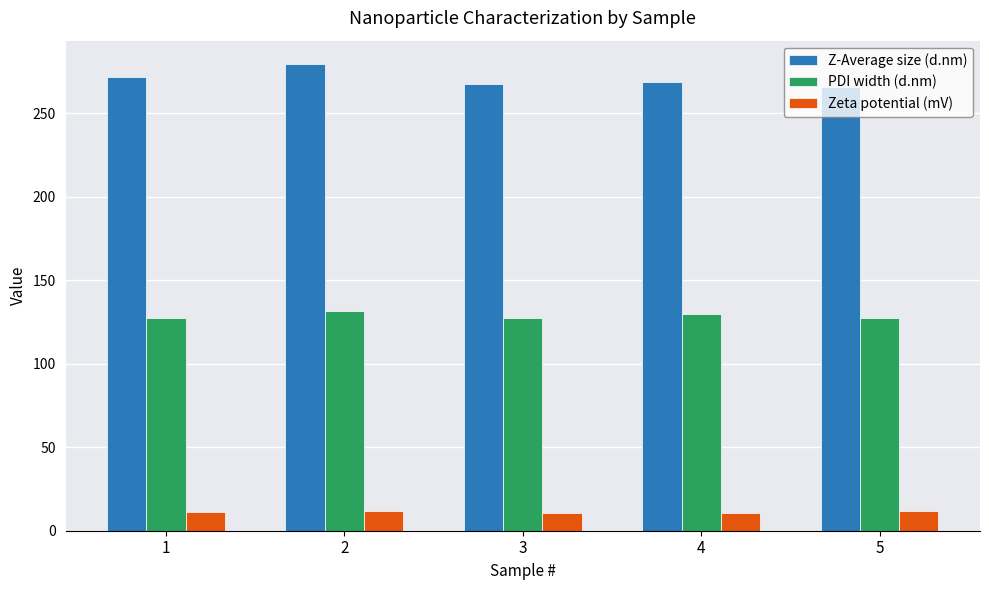

What is the sum of all PDI width (d.nm) values?

642.4